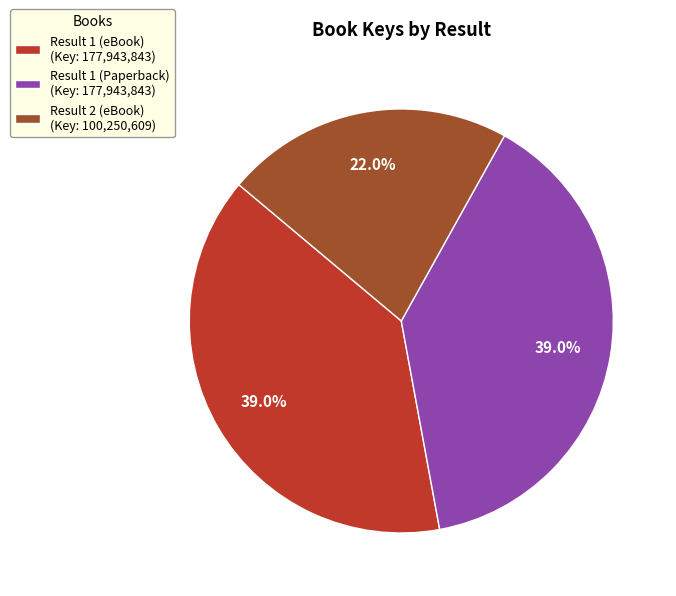

The Result 1 (eBook) slice represents 48% of the pie. True or false?

False